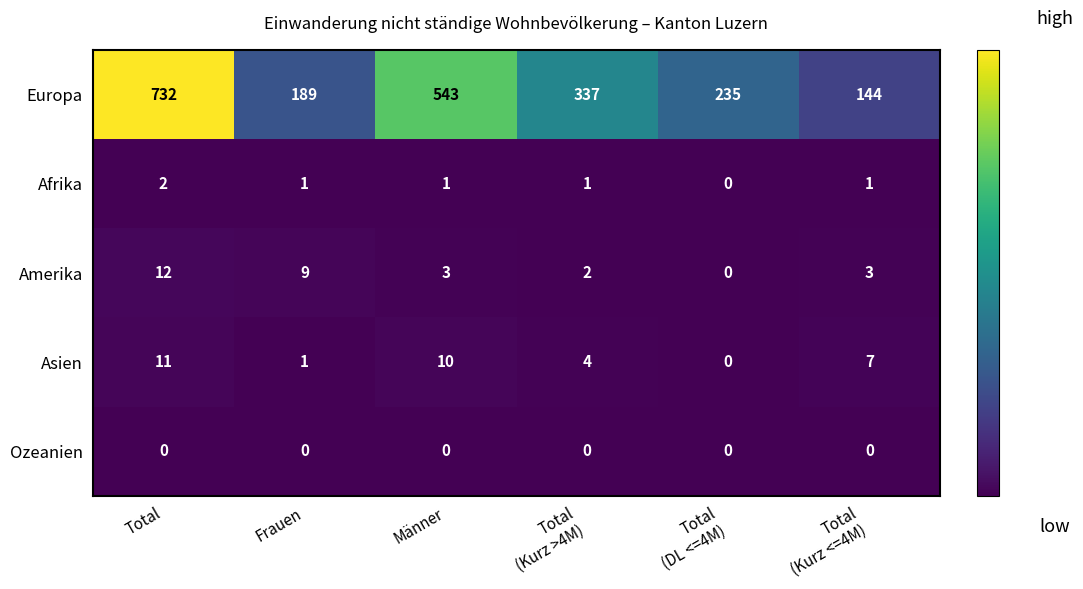

Which series has the largest total across all categories?

Europa